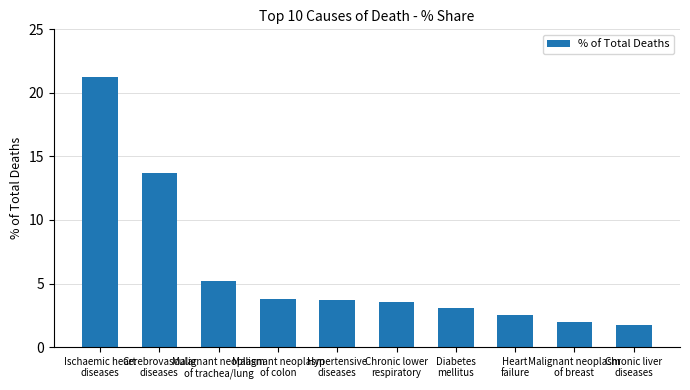

How many bars are there in total?

10